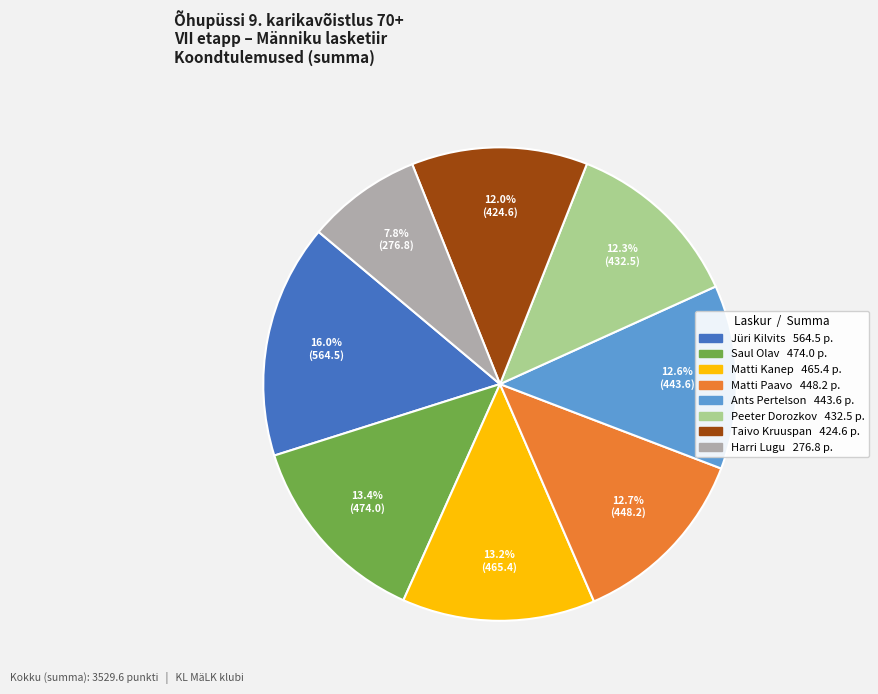

True or false: Jüri Kilvits accounts for 23% of the total.

False